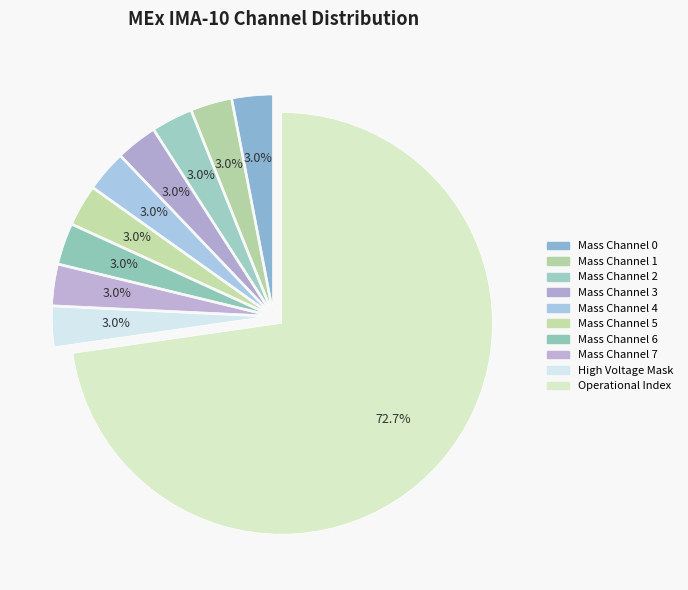

How many slices are in this pie chart?

10